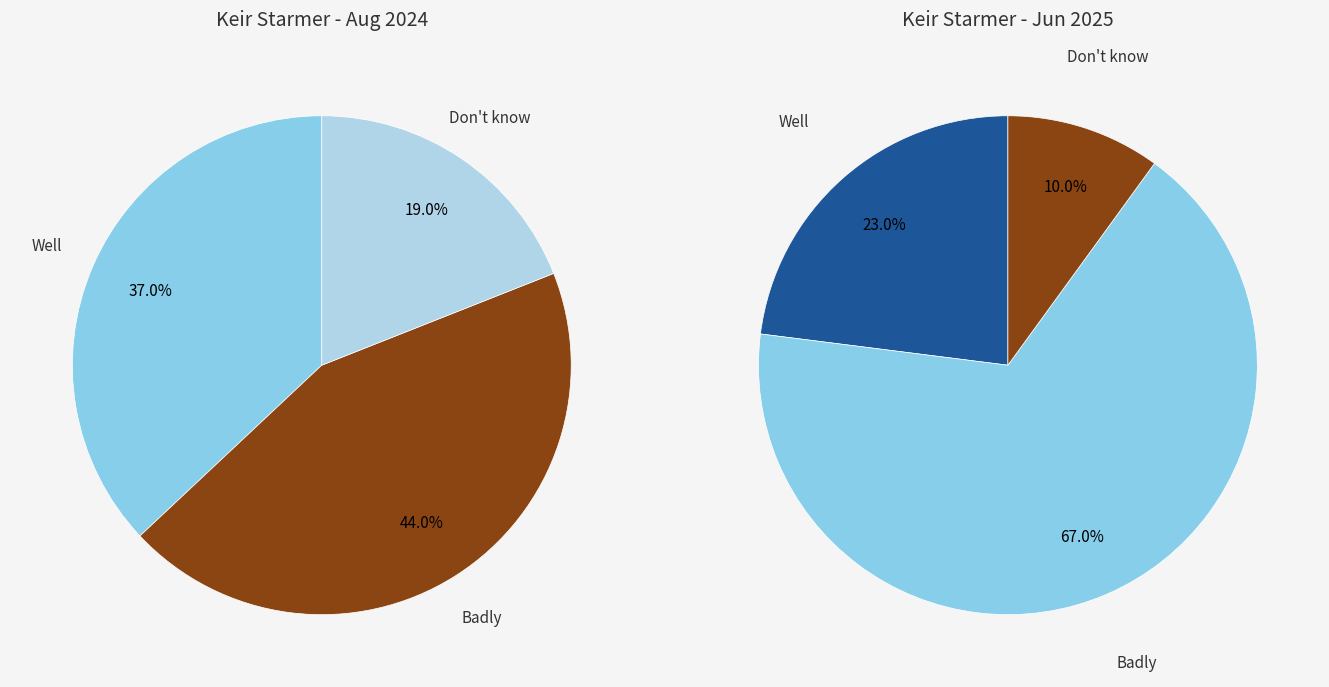

To the nearest percent, what is the combined percentage of values_2025_06_09 and 2?

77%